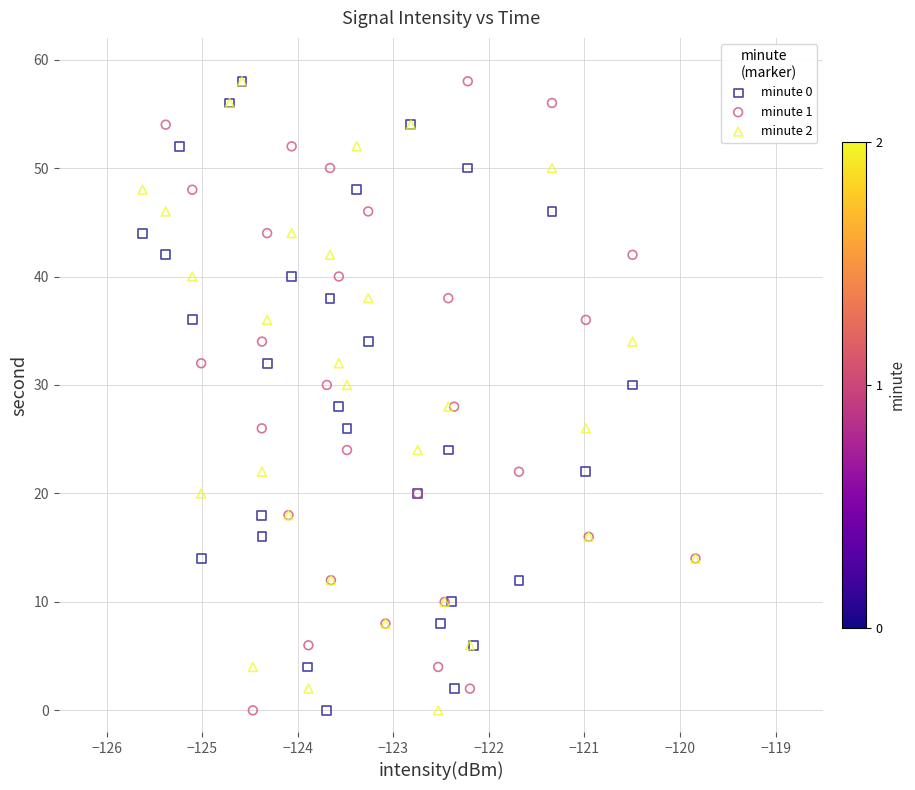

What are all the series names shown in the legend?

minute 0, minute 1, minute 2